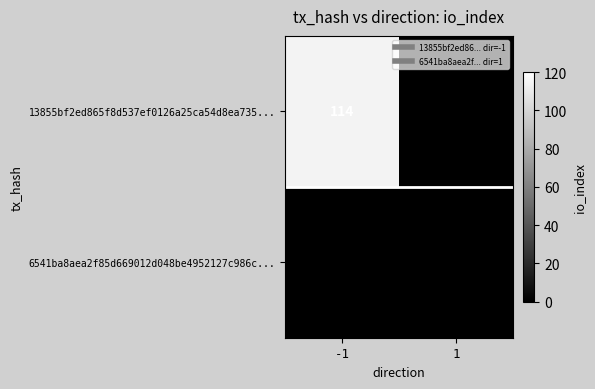

Which series changed the most between -1 and 1?

13855bf2ed865f8d537ef0126a25ca54d8ea735...